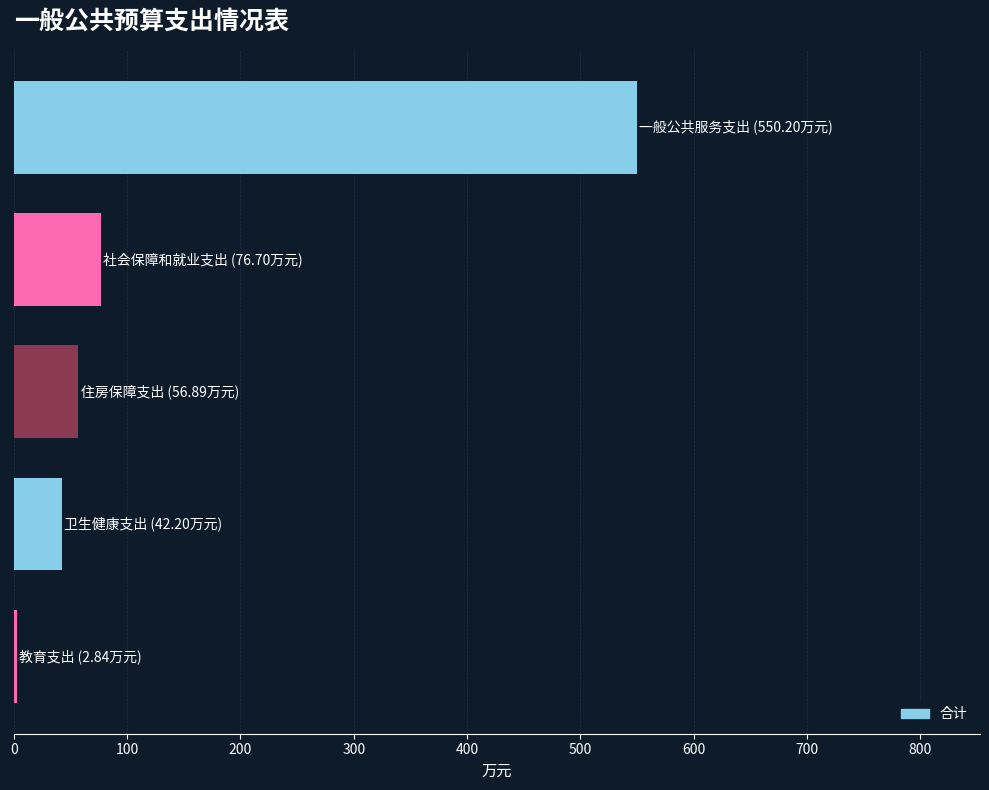

How many distinct data groups are displayed?

1